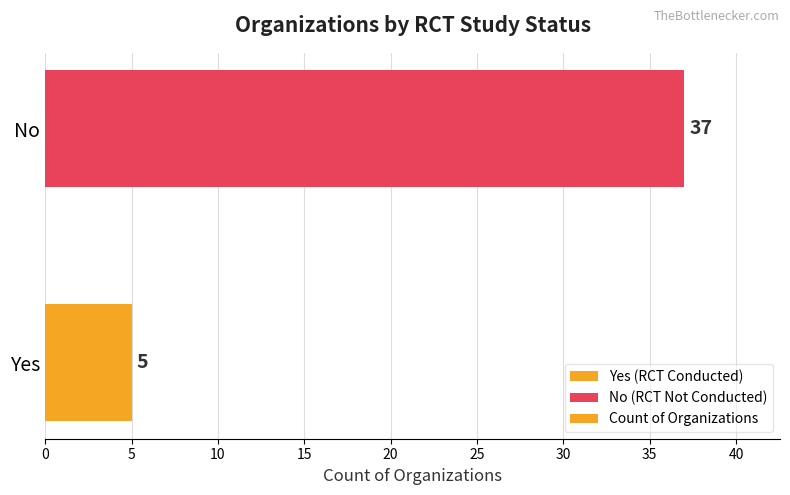

Between No and Yes, which is larger?

No